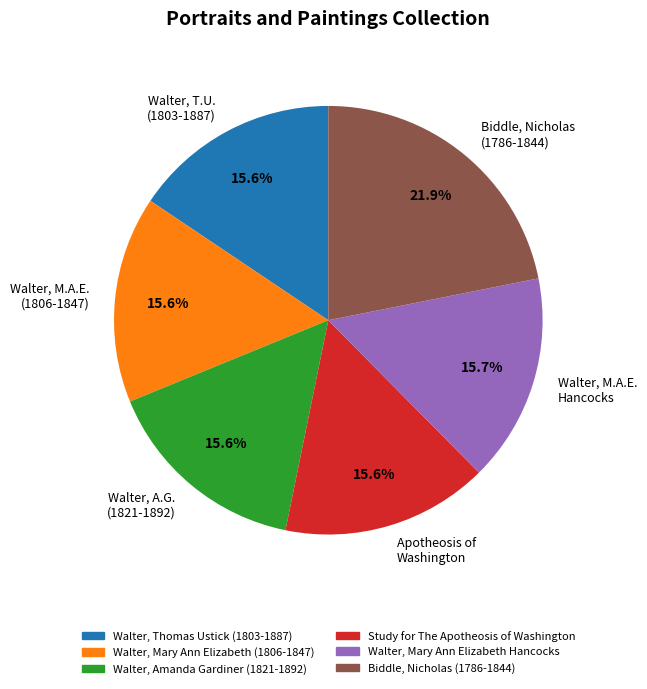

How many segments does this pie chart have?

6